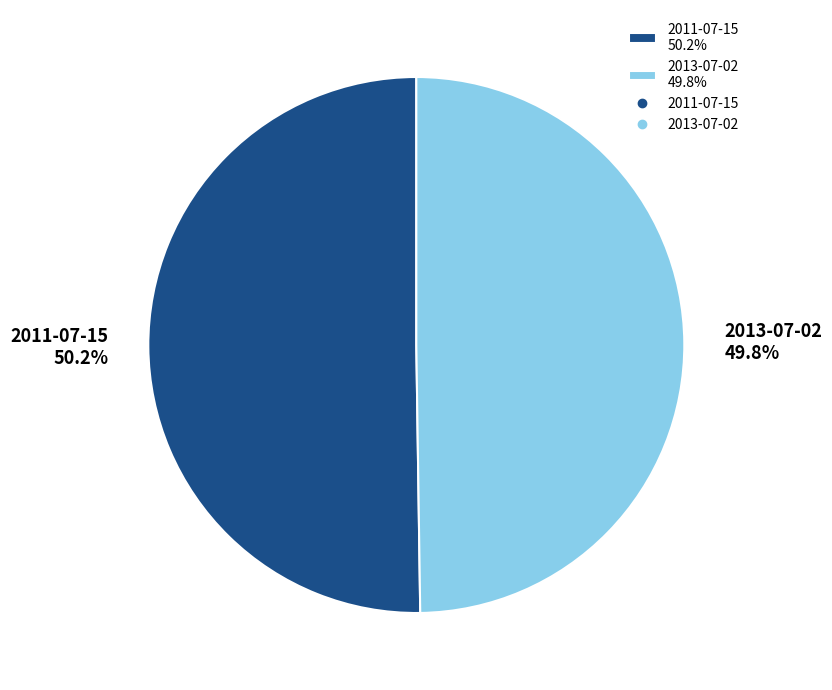

How many slices are in this pie chart?

2